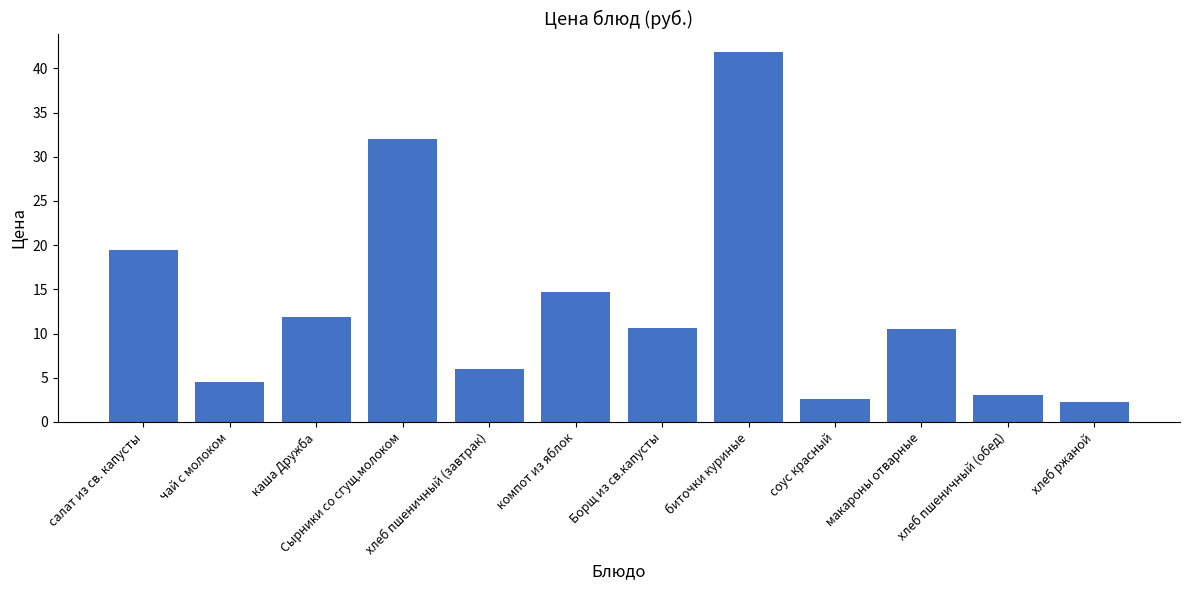

At which label is the value closest to 22?

салат из св. капусты